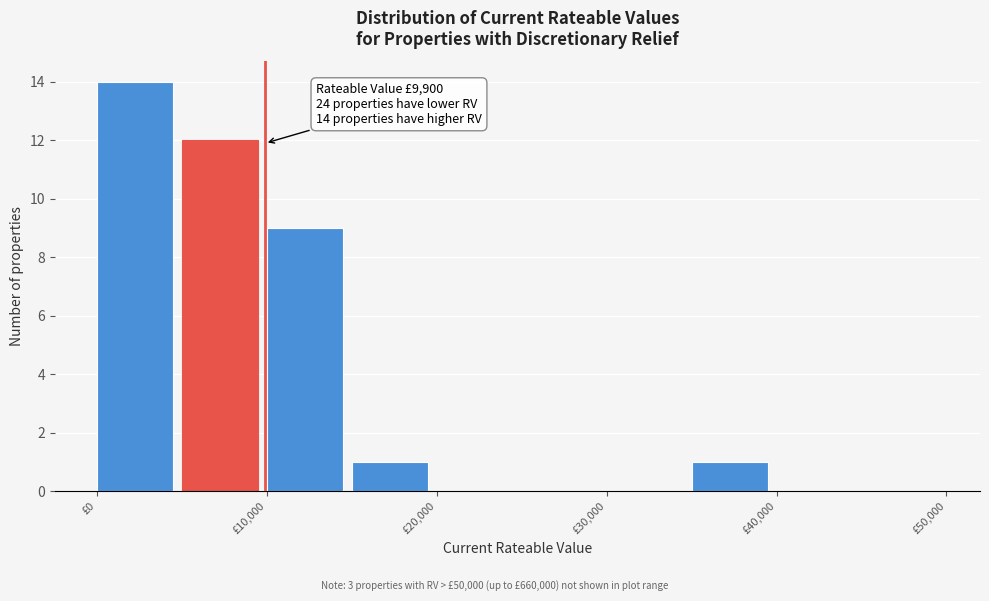

Which range on the x-axis has the tallest bar?

0 to 5000